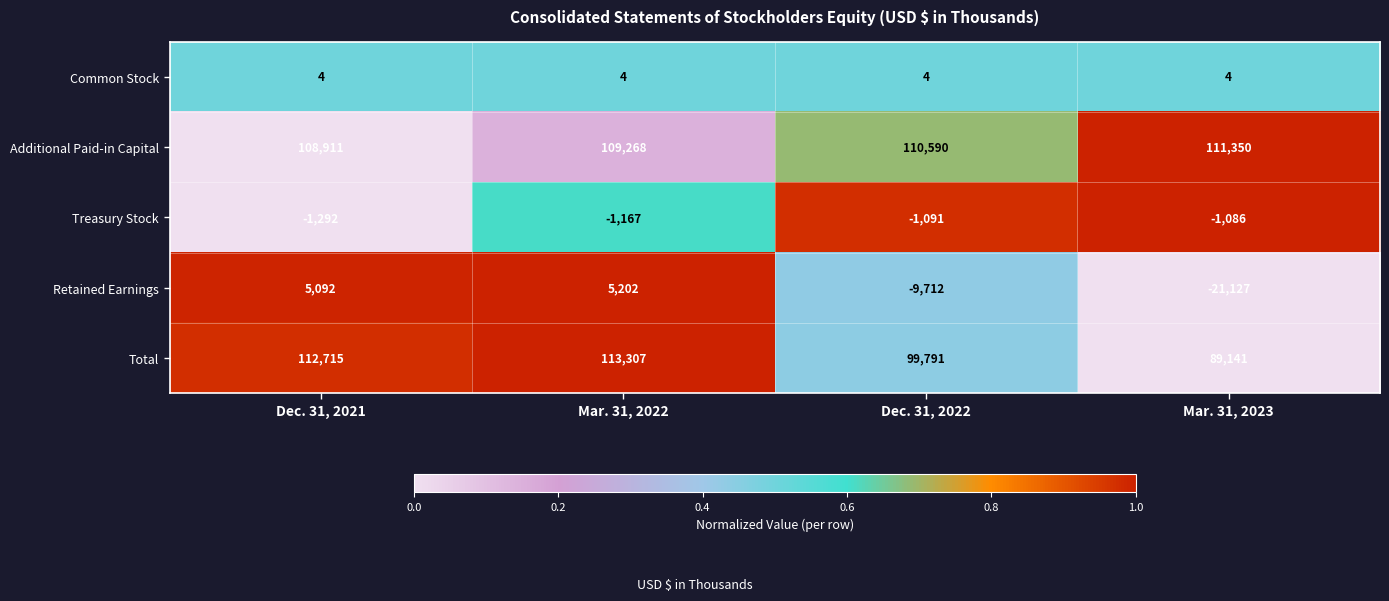

True or false: Retained Earnings has a value of -10158 at Mar. 31, 2023.

False